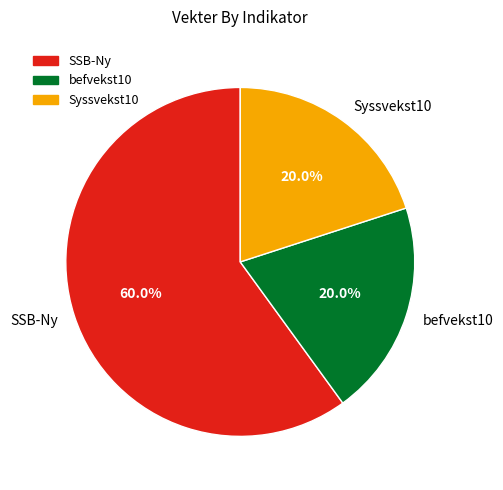

Count the number of slices in the pie.

3